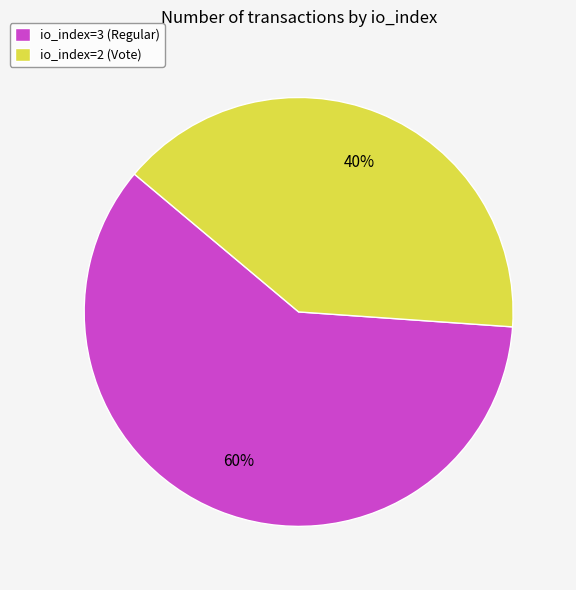

Between io_index=2 (Vote) and io_index=3 (Regular), which is larger?

io_index=3 (Regular)